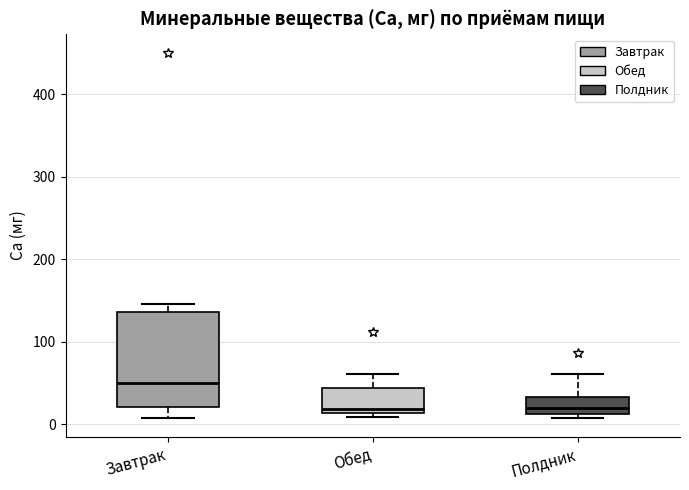

Which box is the tallest, from its lower edge to its upper edge?

Завтрак